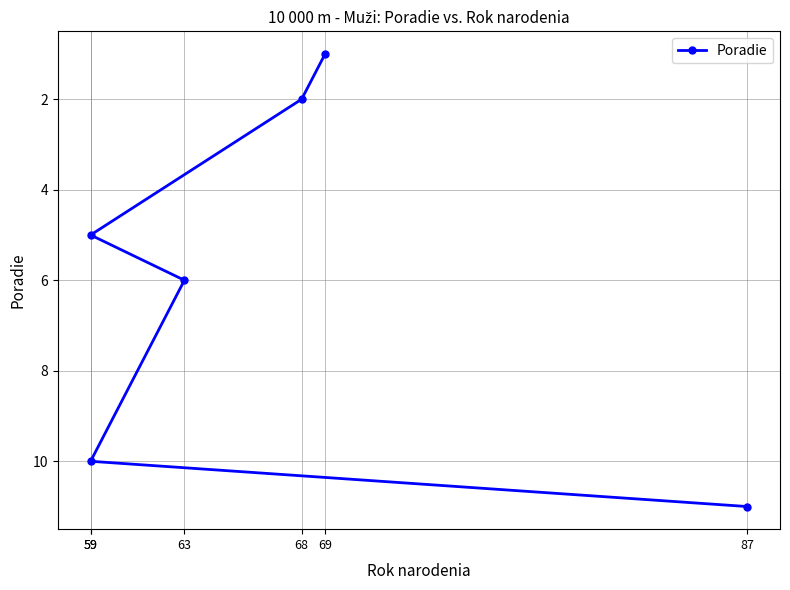

Reading left to right, what are all the values shown in this chart?

1	2	5	6	10	11